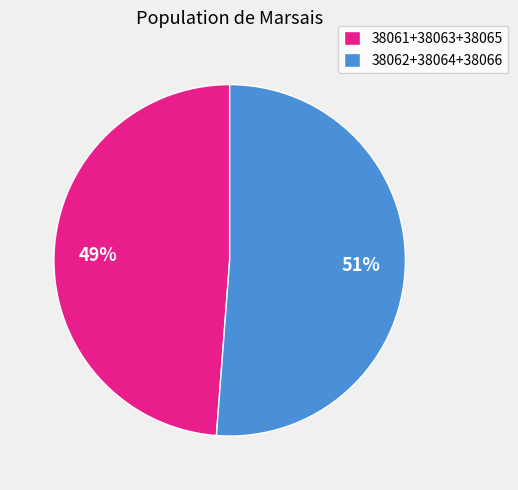

To the nearest percent, what portion does 38062+38064+38066 represent?

51%